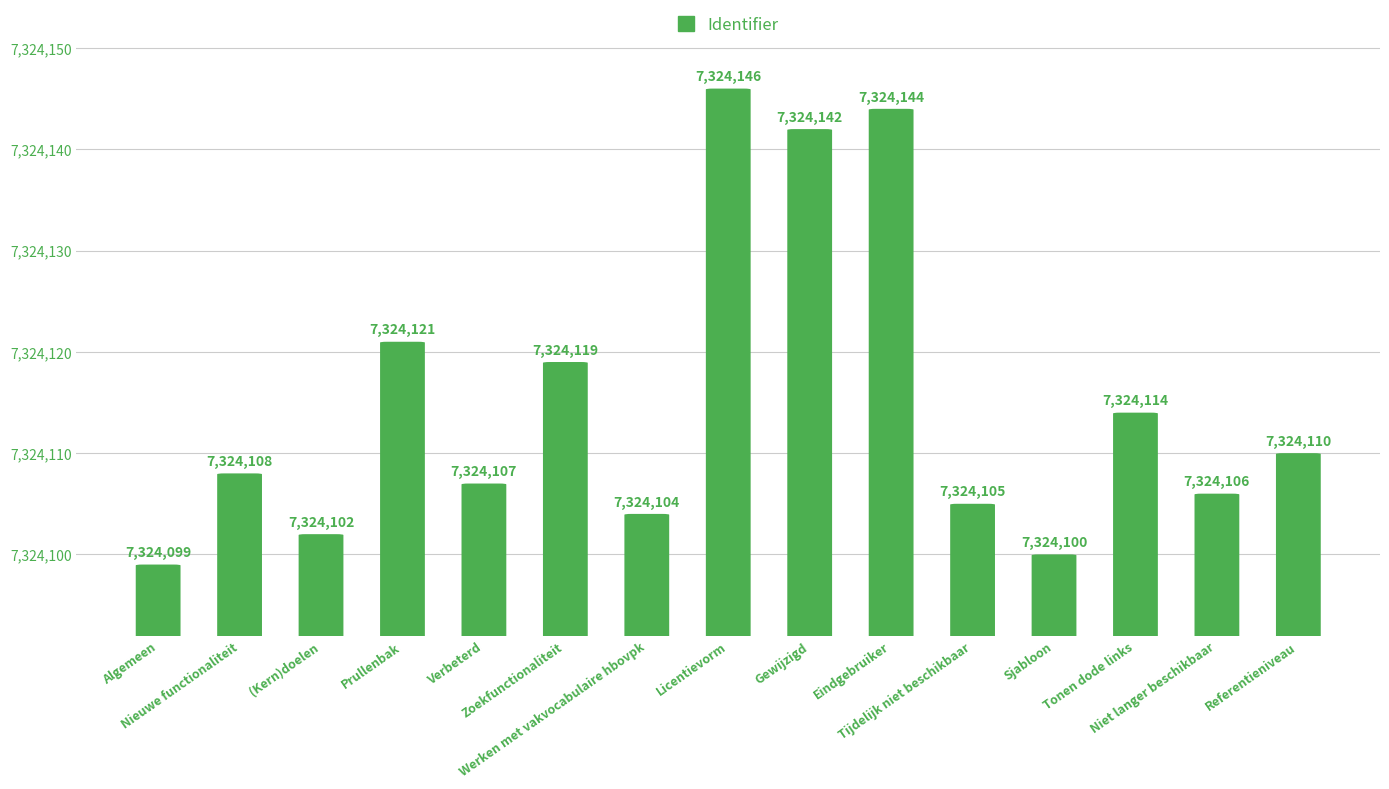

What is the difference between the maximum and minimum values?

47